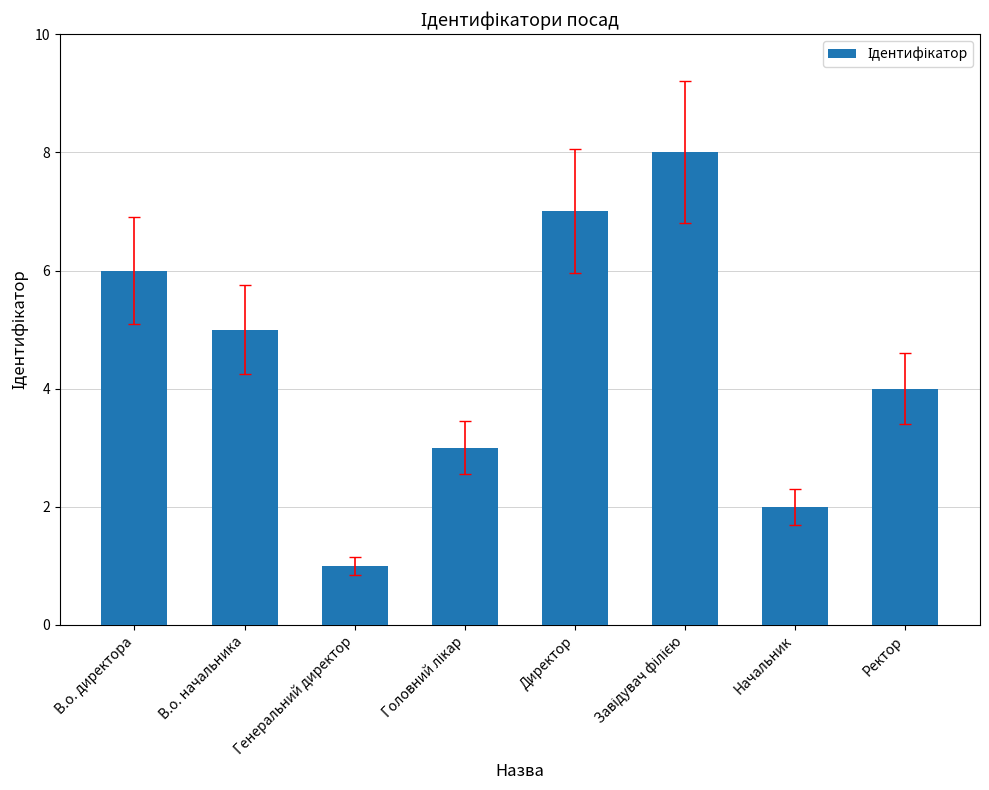

How many values are between 3 and 7?

5